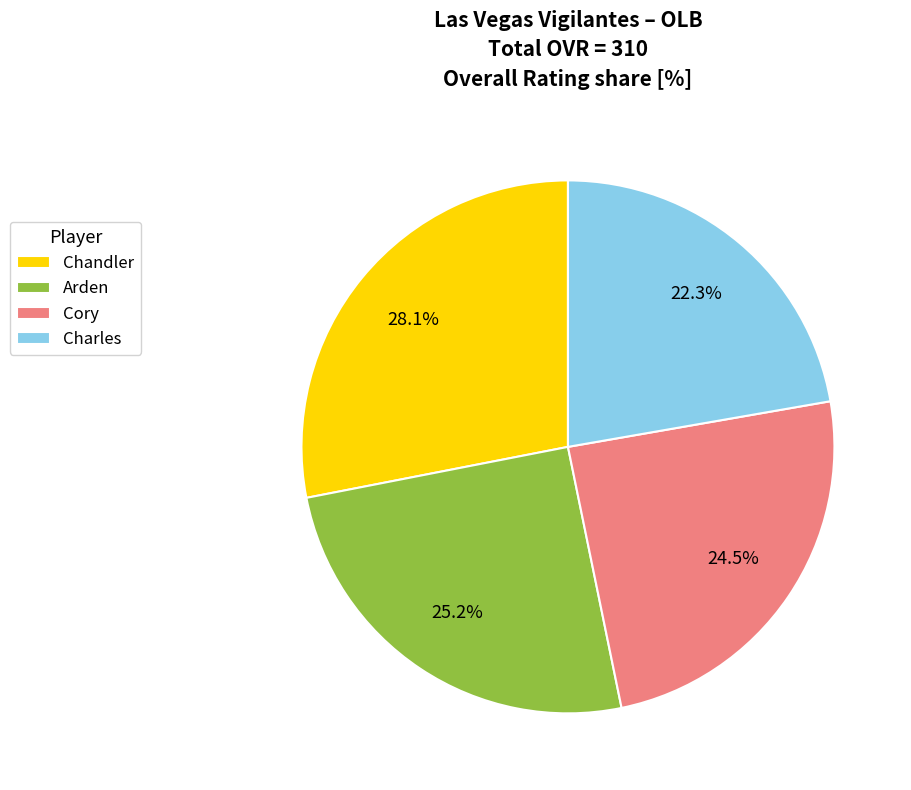

To the nearest percent, what portion does Arden represent?

25%